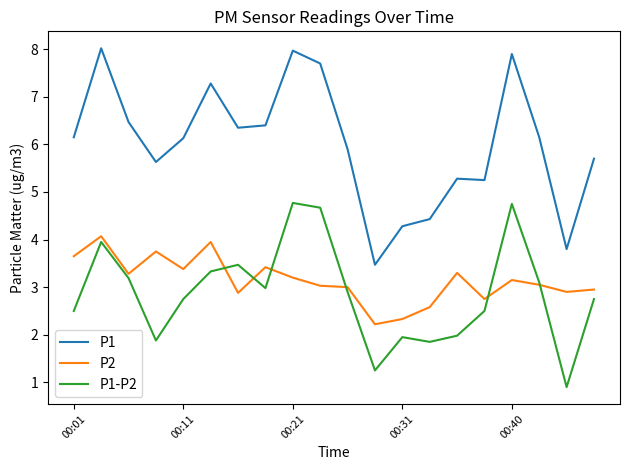

What is the minimum value for P2?

2.2